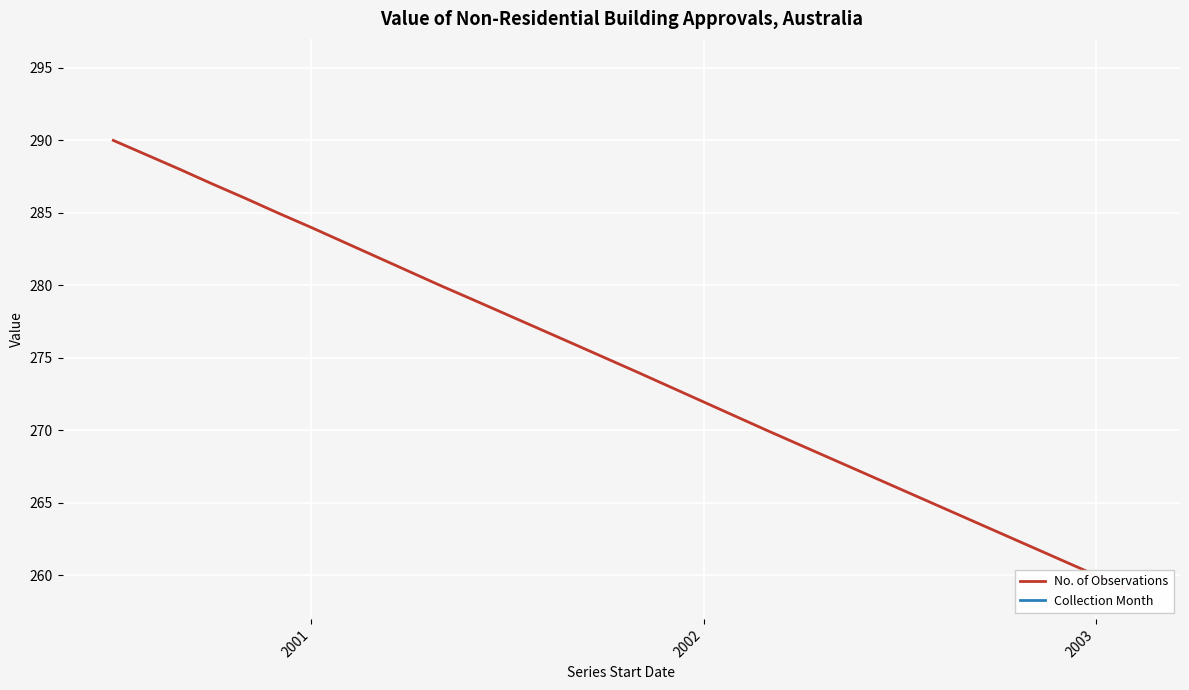

At how many categories does at least one series exceed 71?

30